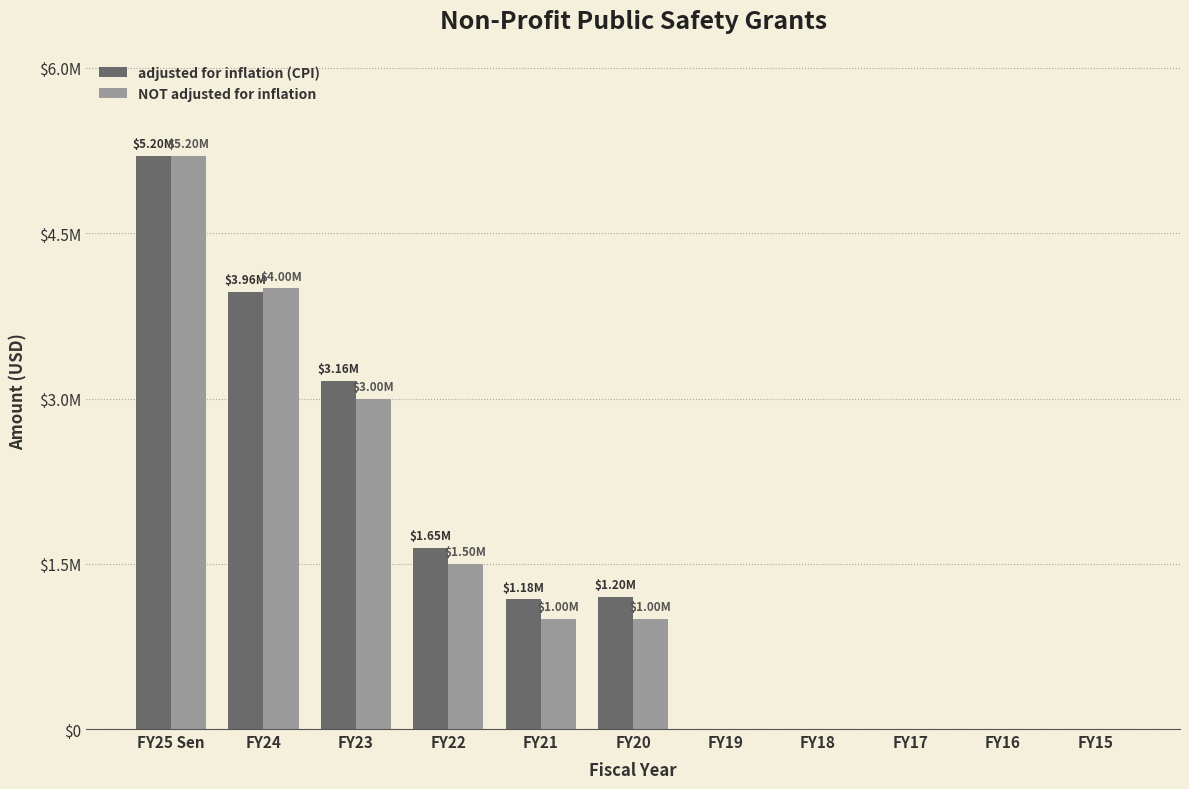

Does the chart contain stacked bars?

No